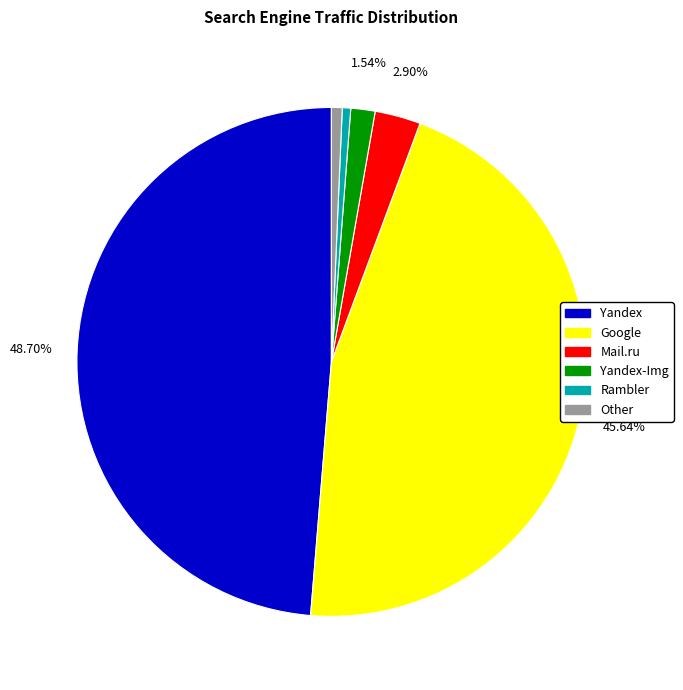

Which has a higher value, Other or Google?

Google